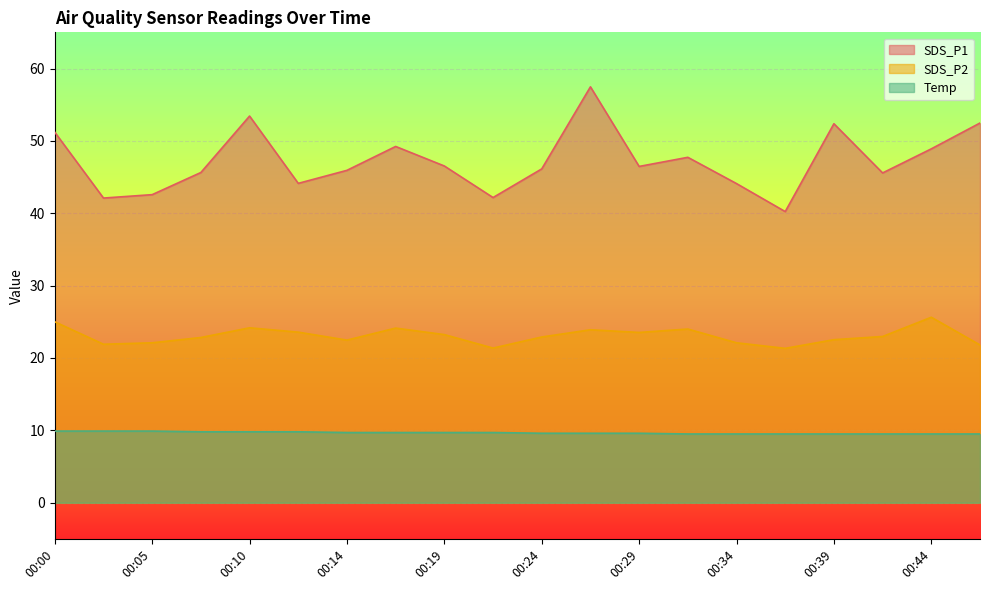

Rank the series by their maximum value, from lowest to highest.

Temp, SDS_P2, SDS_P1